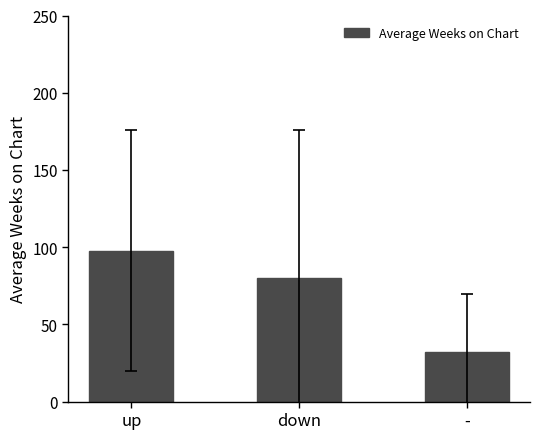

Reading left to right, extract all data points from this chart.

up=97.7	down=80.3	-=31.8